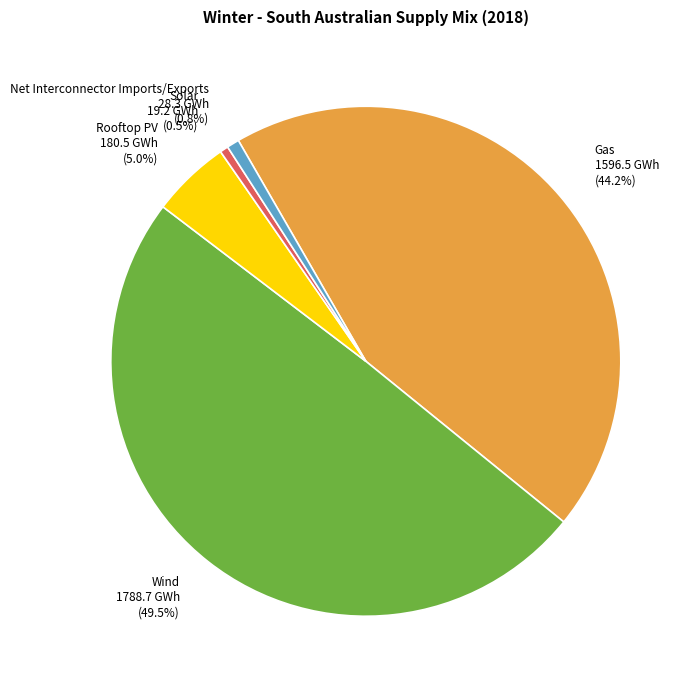

What percentage is NOT represented by Wind?

50.5%